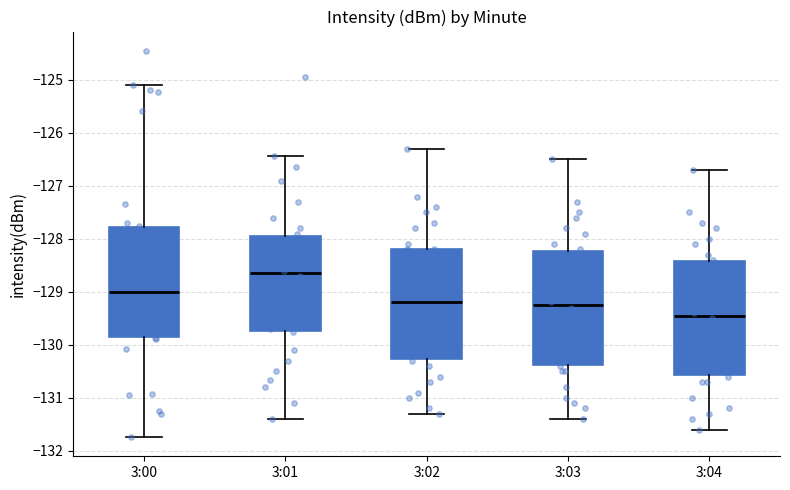

Where does the median line of the box for 3:03 sit on the y-axis? The values are not printed on the chart, so give them approximately, as read against the axis.

-129.2